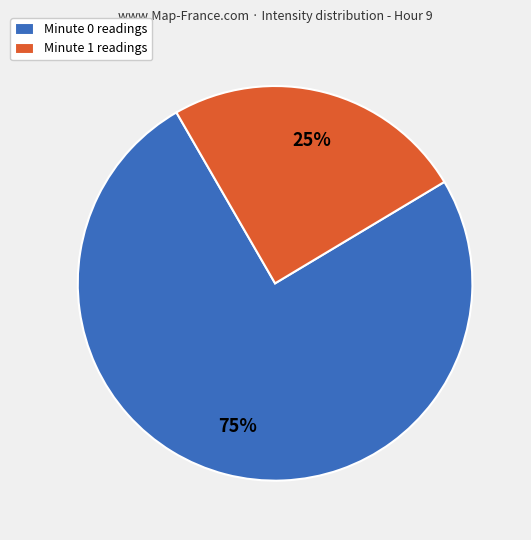

To the nearest percent, what is the average slice percentage?

50%